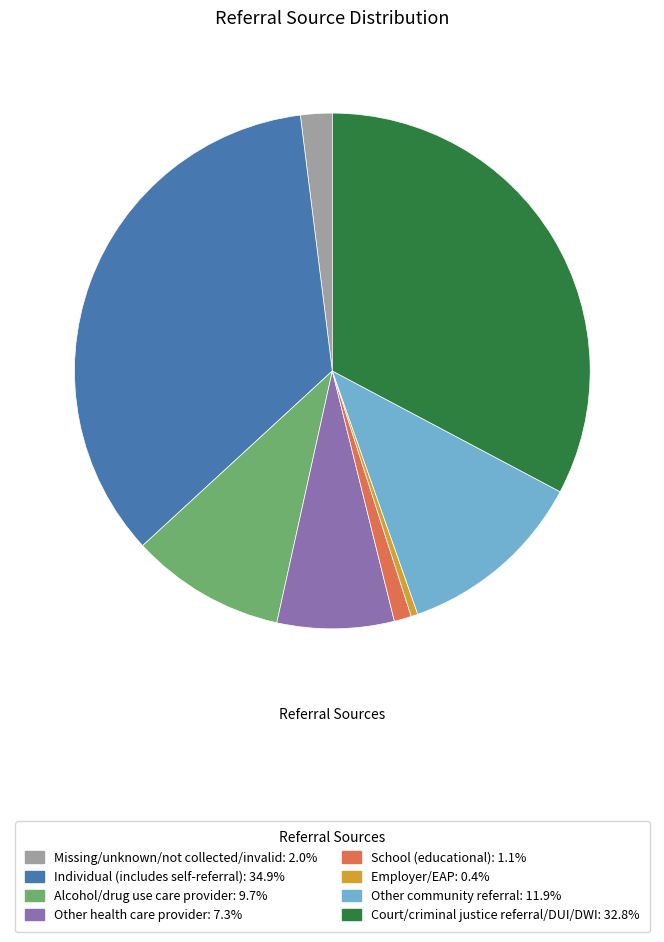

Count the number of slices in the pie.

8